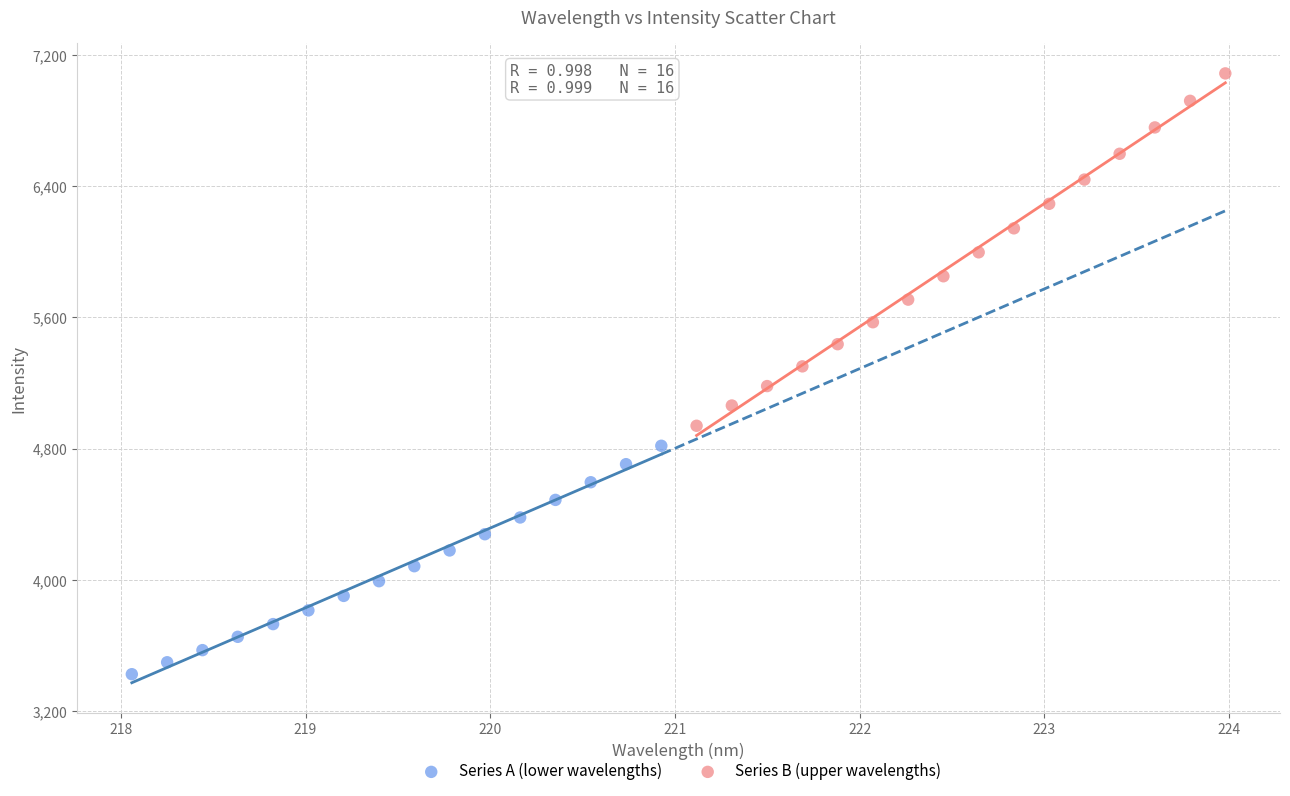

Which series reaches the maximum Y coordinate?

Series B (upper wavelengths)